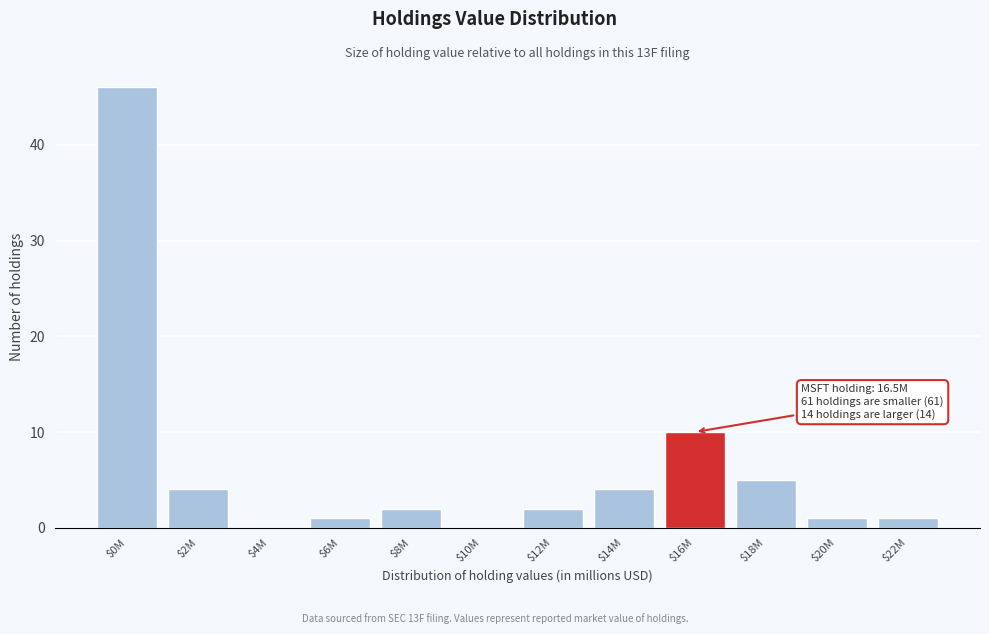

What is the sum of all values?

76